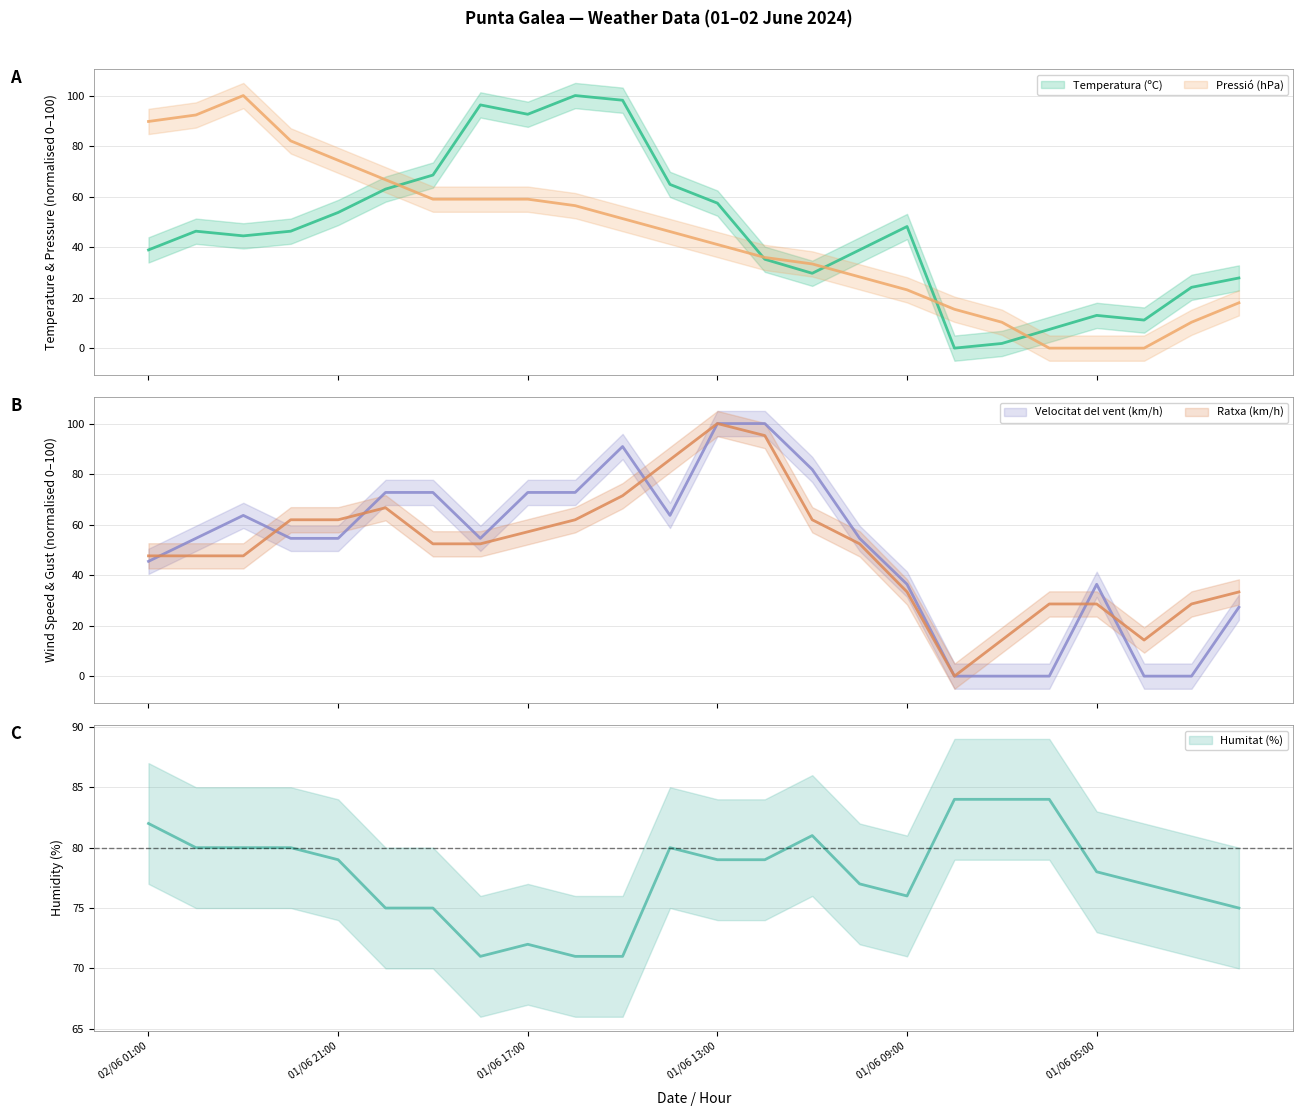

At which category does Humitat (%) reach its first local valley?

01/06 18:00